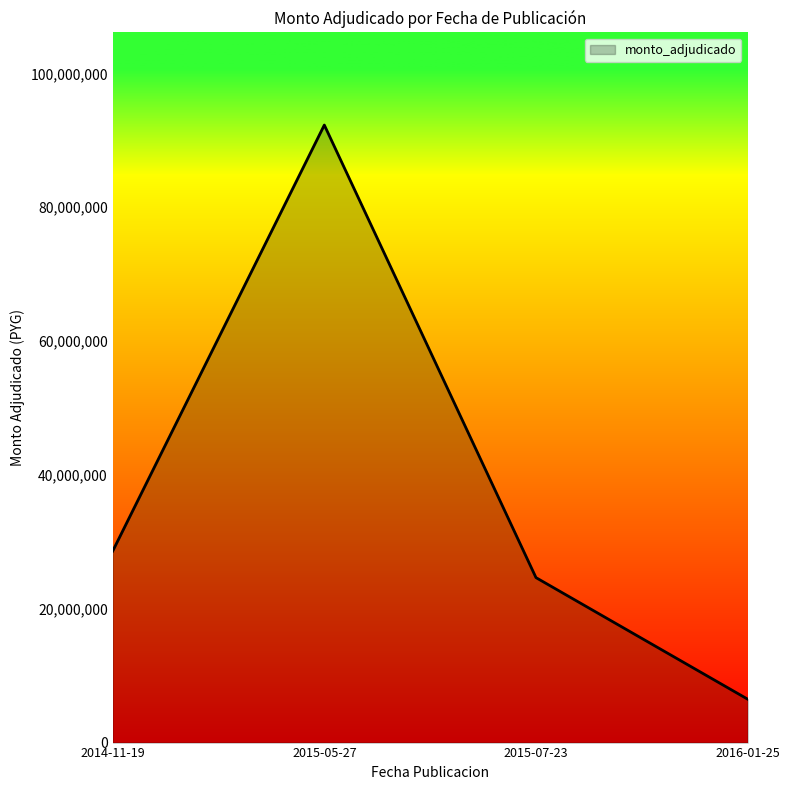

True or false: the data shows 9235400 at 2015-07-23.

False